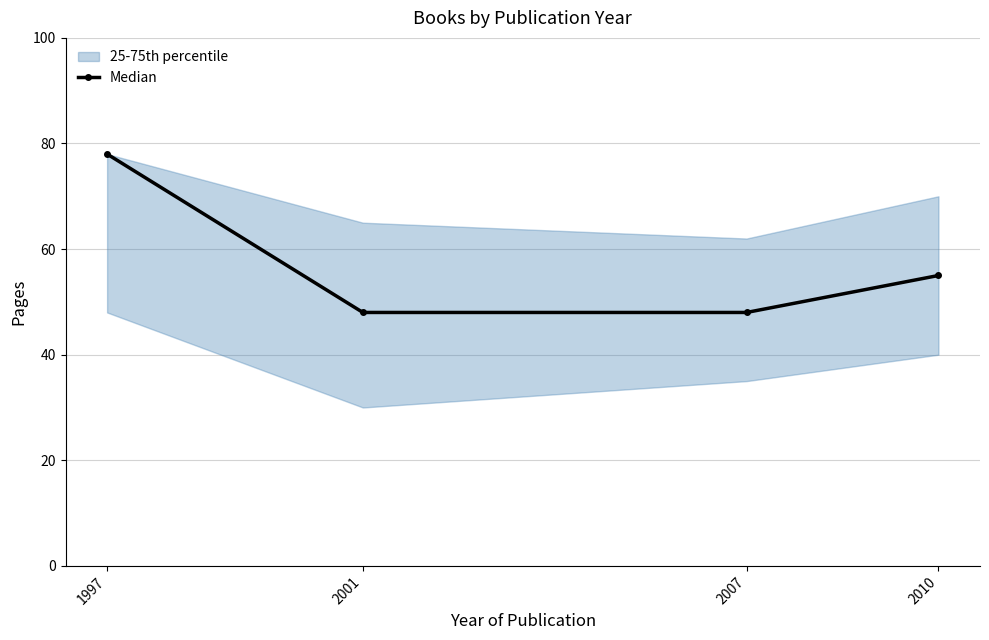

What is the value of the 2nd point from the left?

48